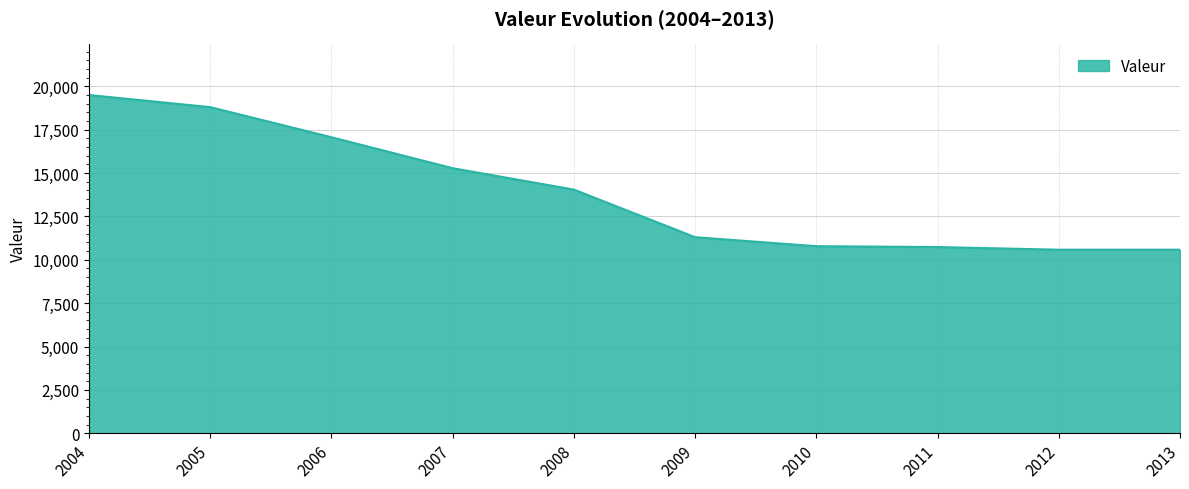

Which label corresponds to the largest value in the chart?

2004